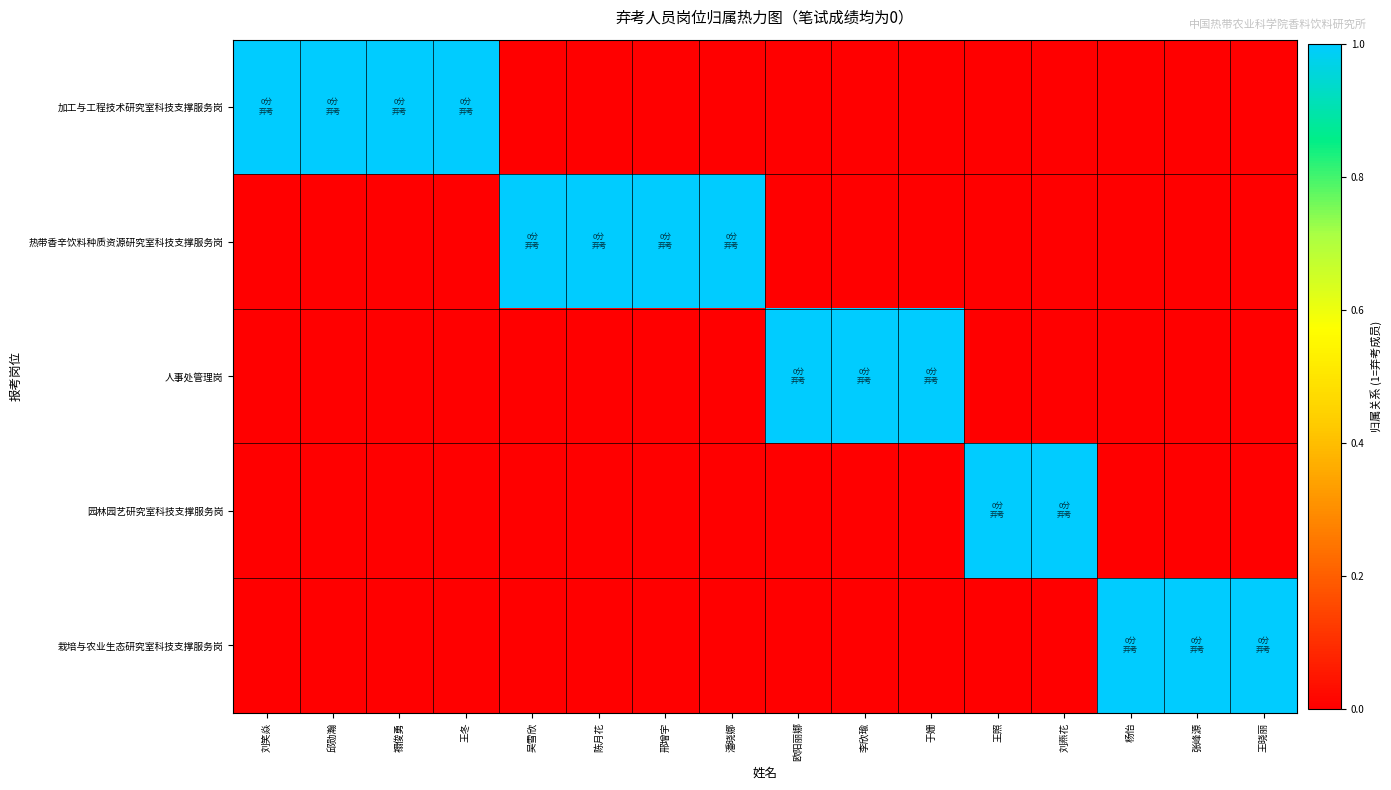

At which category is the sum across all series the highest?

刘笑焱